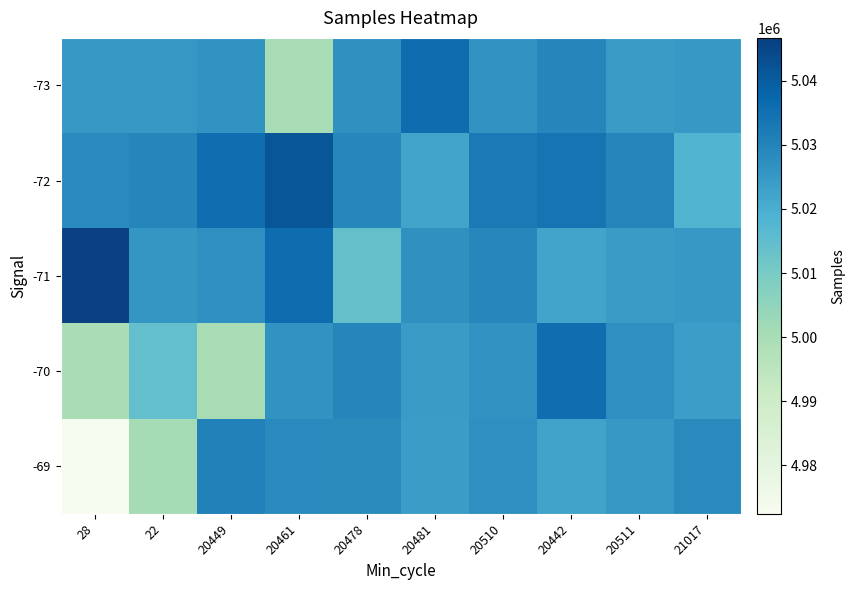

List the series in order of their overall mean, highest first.

-72, -71, -73, -70, -69